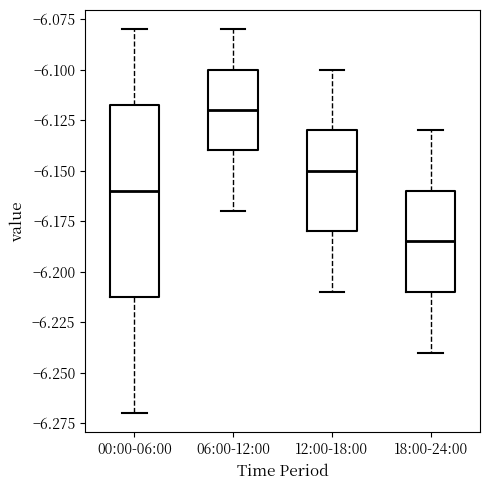

Which box is the tallest, from its lower edge to its upper edge?

00:00-06:00